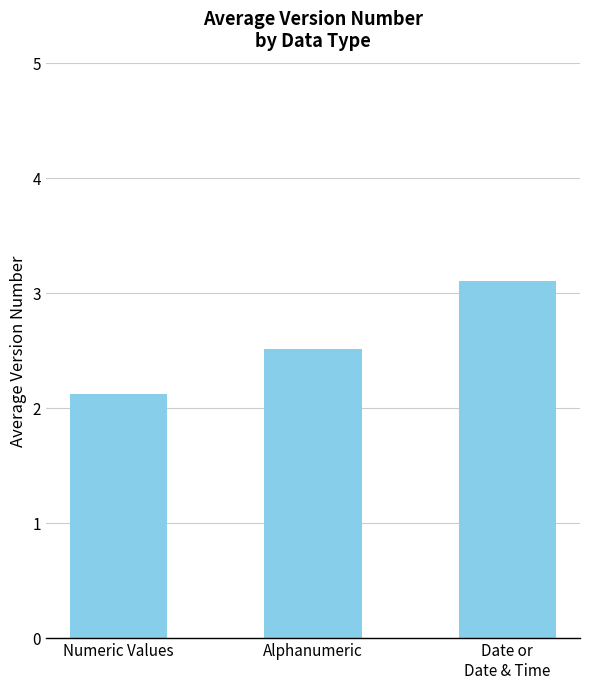

Approximately how many times larger is the value at Numeric Values compared to Date or
Date & Time?

0.7